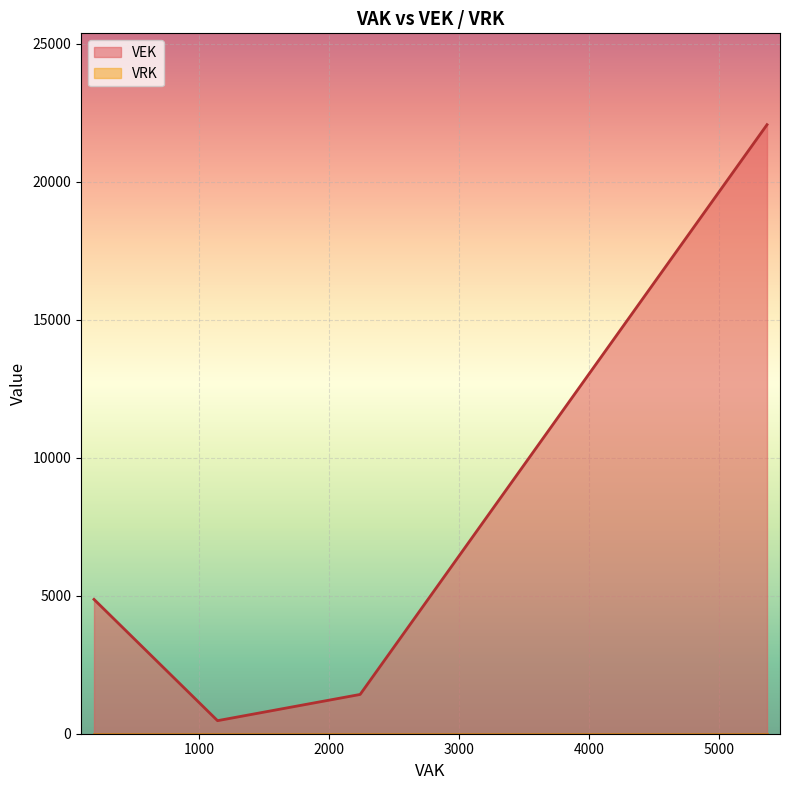

What is the difference between the maximum and second lowest values in the VEK series?

20644